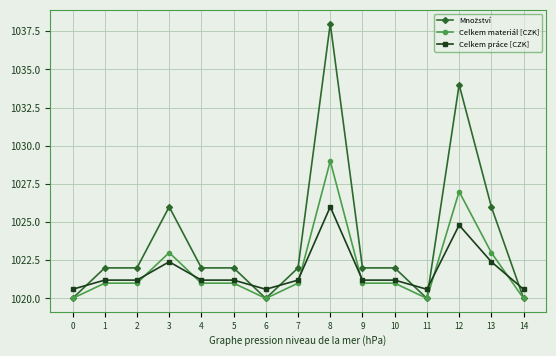

How many values in the Celkem práce [CZK] series exceed 1021?

11